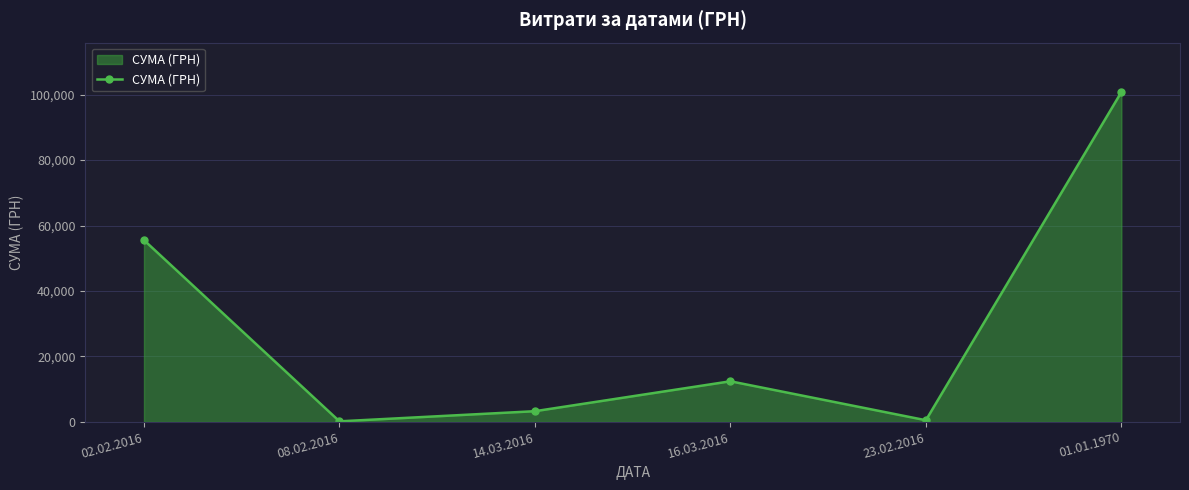

What is the maximum value shown in the chart?

100783.0